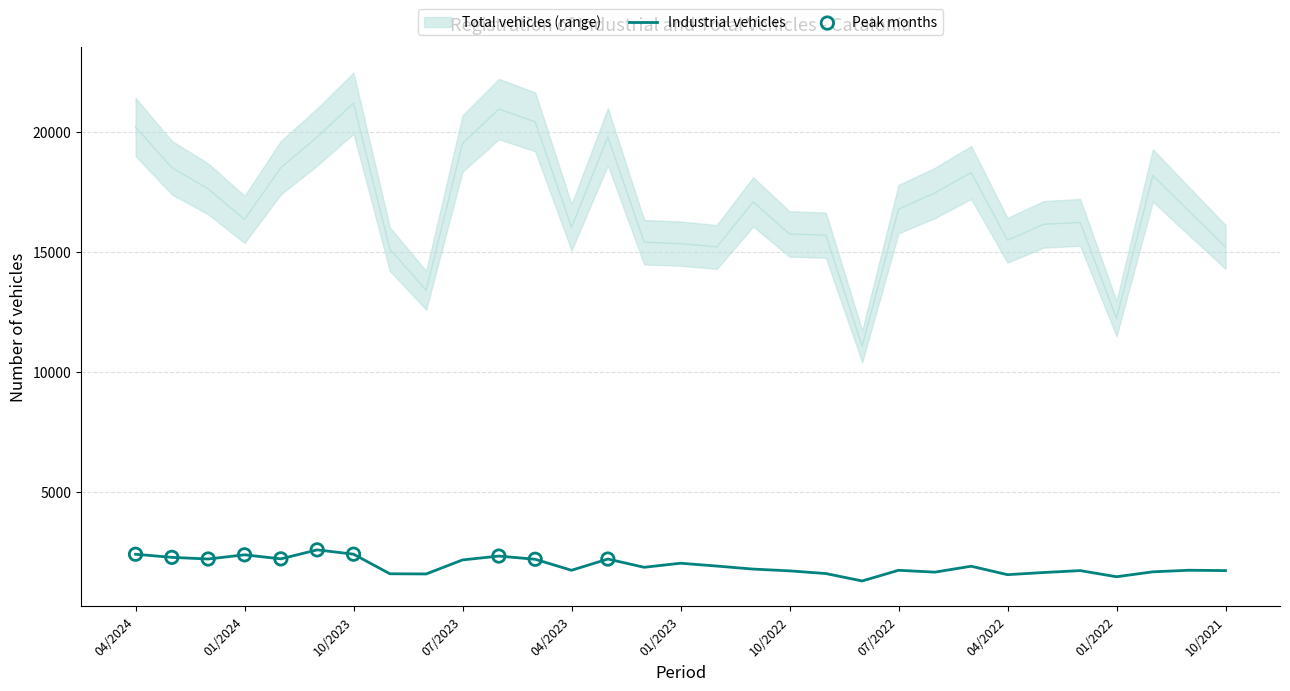

At which category is the sum across all series the highest?

10/2023